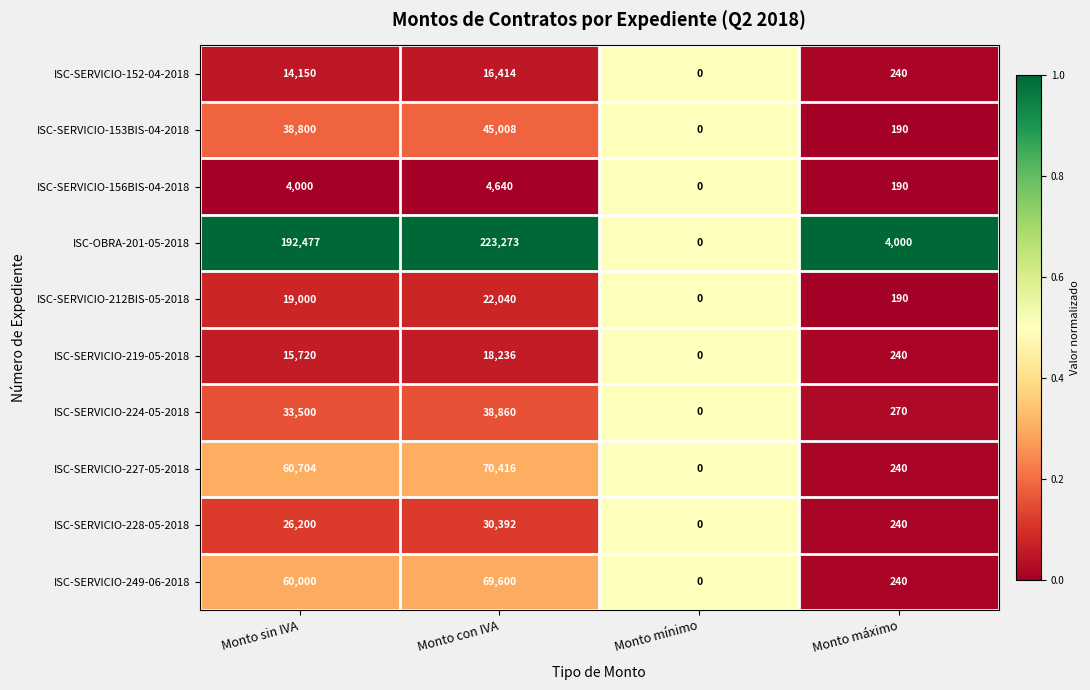

Count the number of data series in this chart.

10